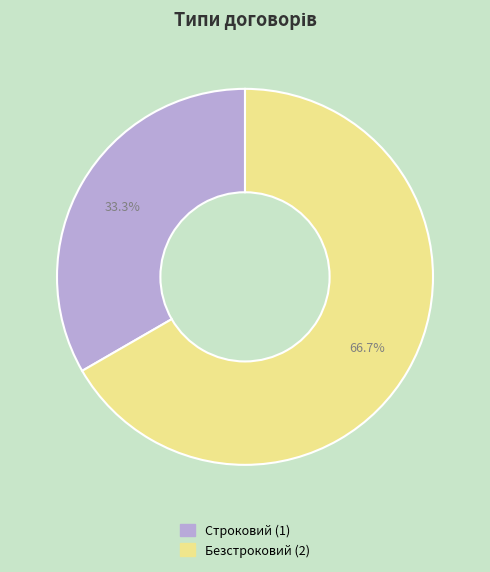

How many slices are in this pie chart?

2